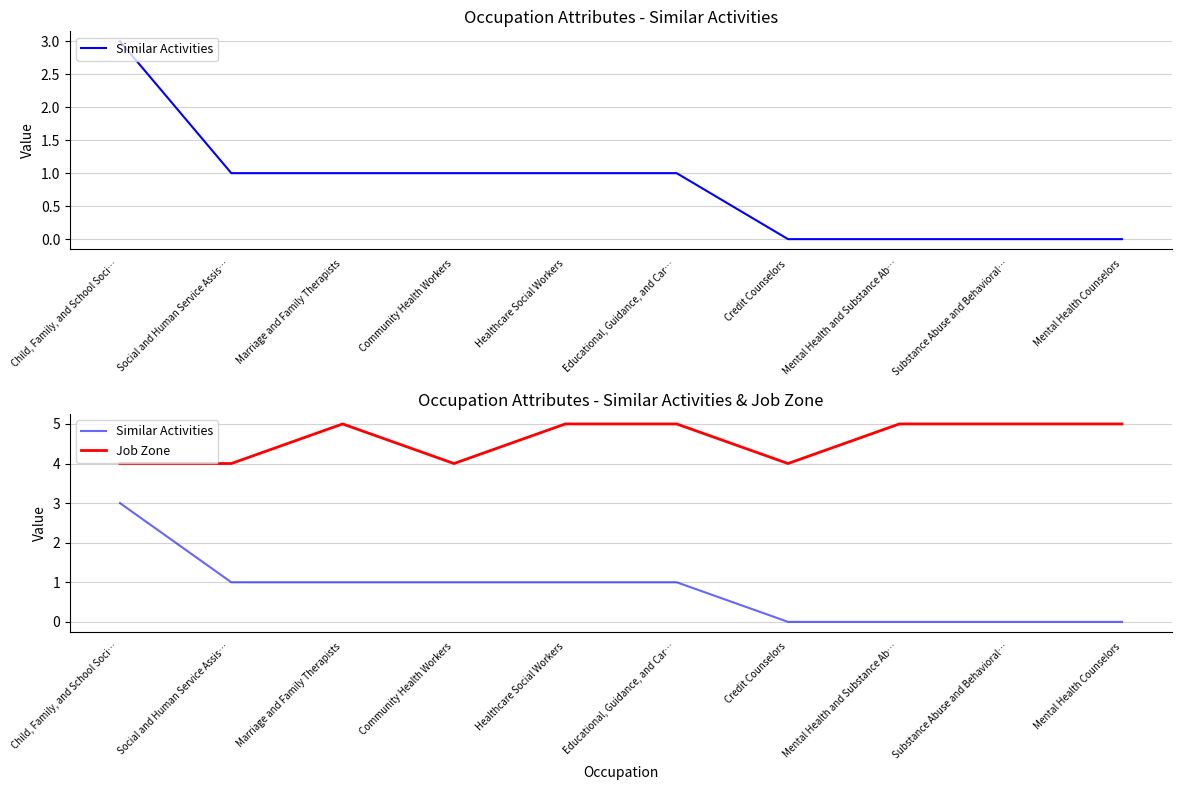

True or false: Similar Activities and Job Zone cross at least once.

False